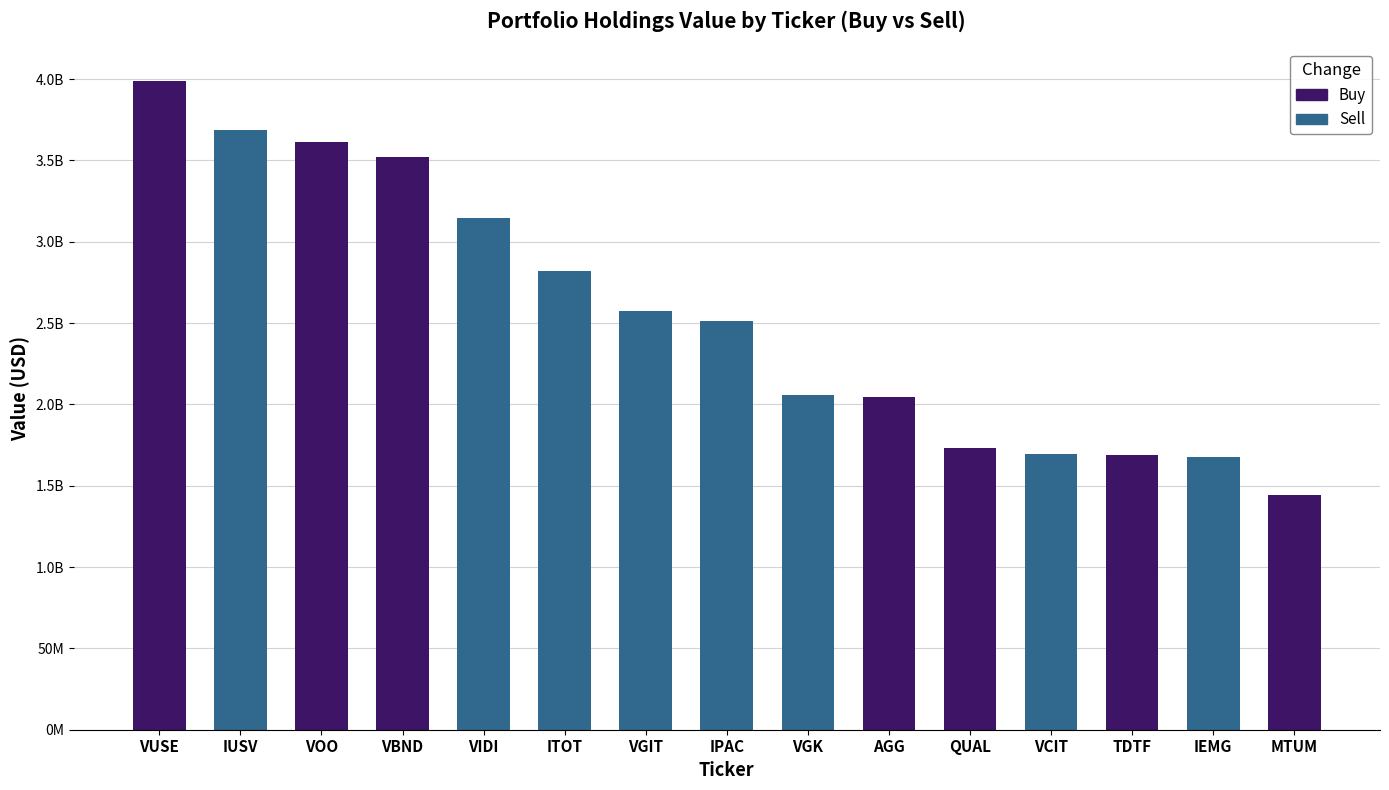

Are the bars horizontal?

No